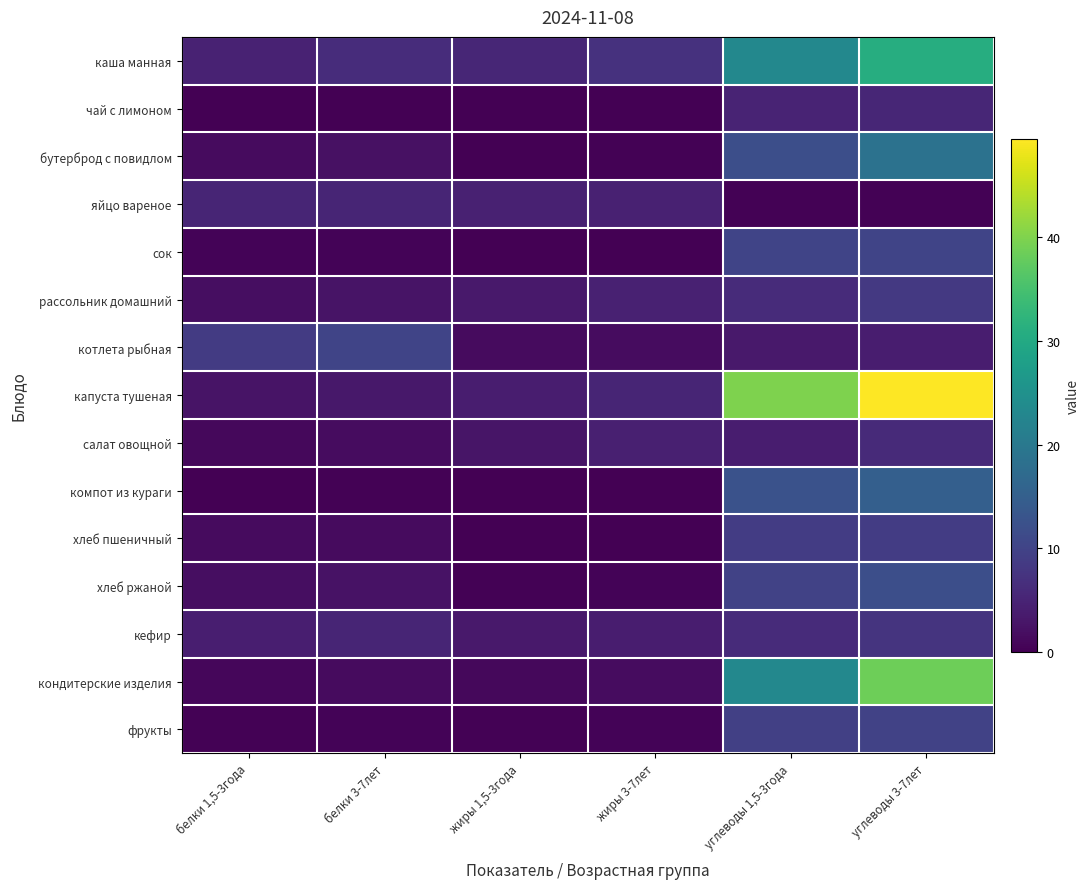

Reading left to right, list all the values displayed in this chart.

каша манная: белки 1,5-3года=4.7	белки 3-7лет=6.2	жиры 1,5-3года=5.3	жиры 3-7лет=7.1	углеводы 1,5-3года=23.2	углеводы 3-7лет=30.9
чай с лимоном: белки 1,5-3года=0.0	белки 3-7лет=0.1	жиры 1,5-3года=0.0	жиры 3-7лет=0.0	углеводы 1,5-3года=5.0	углеводы 3-7лет=5.3
бутерброд с повидлом: белки 1,5-3года=1.5	белки 3-7лет=2.3	жиры 1,5-3года=0.2	жиры 3-7лет=0.2	углеводы 1,5-3года=11.8	углеводы 3-7лет=18.8
яйцо вареное: белки 1,5-3года=5.1	белки 3-7лет=5.1	жиры 1,5-3года=4.6	жиры 3-7лет=4.6	углеводы 1,5-3года=0.3	углеводы 3-7лет=0.3
сок: белки 1,5-3года=0.5	белки 3-7лет=0.5	жиры 1,5-3года=0.1	жиры 3-7лет=0.1	углеводы 1,5-3года=10.1	углеводы 3-7лет=10.1
рассольник домашний: белки 1,5-3года=1.9	белки 3-7лет=2.5	жиры 1,5-3года=3.4	жиры 3-7лет=4.5	углеводы 1,5-3года=6.2	углеводы 3-7лет=8.2
котлета рыбная: белки 1,5-3года=8.7	белки 3-7лет=10.1	жиры 1,5-3года=1.4	жиры 3-7лет=1.7	углеводы 1,5-3года=3.4	углеводы 3-7лет=4.0
капуста тушеная: белки 1,5-3года=2.5	белки 3-7лет=3.2	жиры 1,5-3года=4.0	жиры 3-7лет=5.1	углеводы 1,5-3года=39.9	углеводы 3-7лет=49.6
салат овощной: белки 1,5-3года=1.1	белки 3-7лет=1.7	жиры 1,5-3года=2.9	жиры 3-7лет=4.3	углеводы 1,5-3года=3.9	углеводы 3-7лет=5.9
компот из кураги: белки 1,5-3года=0.2	белки 3-7лет=0.2	жиры 1,5-3года=0.0	жиры 3-7лет=0.1	углеводы 1,5-3года=12.5	углеводы 3-7лет=15.0
хлеб пшеничный: белки 1,5-3года=1.4	белки 3-7лет=1.4	жиры 1,5-3года=0.1	жиры 3-7лет=0.1	углеводы 1,5-3года=8.8	углеводы 3-7лет=8.8
хлеб ржаной: белки 1,5-3года=1.9	белки 3-7лет=2.4	жиры 1,5-3года=0.3	жиры 3-7лет=0.4	углеводы 1,5-3года=9.7	углеводы 3-7лет=12.0
кефир: белки 1,5-3года=4.2	белки 3-7лет=5.0	жиры 1,5-3года=3.3	жиры 3-7лет=3.9	углеводы 1,5-3года=6.1	углеводы 3-7лет=7.4
кондитерские изделия: белки 1,5-3года=0.8	белки 3-7лет=1.4	жиры 1,5-3года=1.0	жиры 3-7лет=1.6	углеводы 1,5-3года=23.2	углеводы 3-7лет=38.6
фрукты: белки 1,5-3года=0.4	белки 3-7лет=0.4	жиры 1,5-3года=0.4	жиры 3-7лет=0.4	углеводы 1,5-3года=9.3	углеводы 3-7лет=9.8